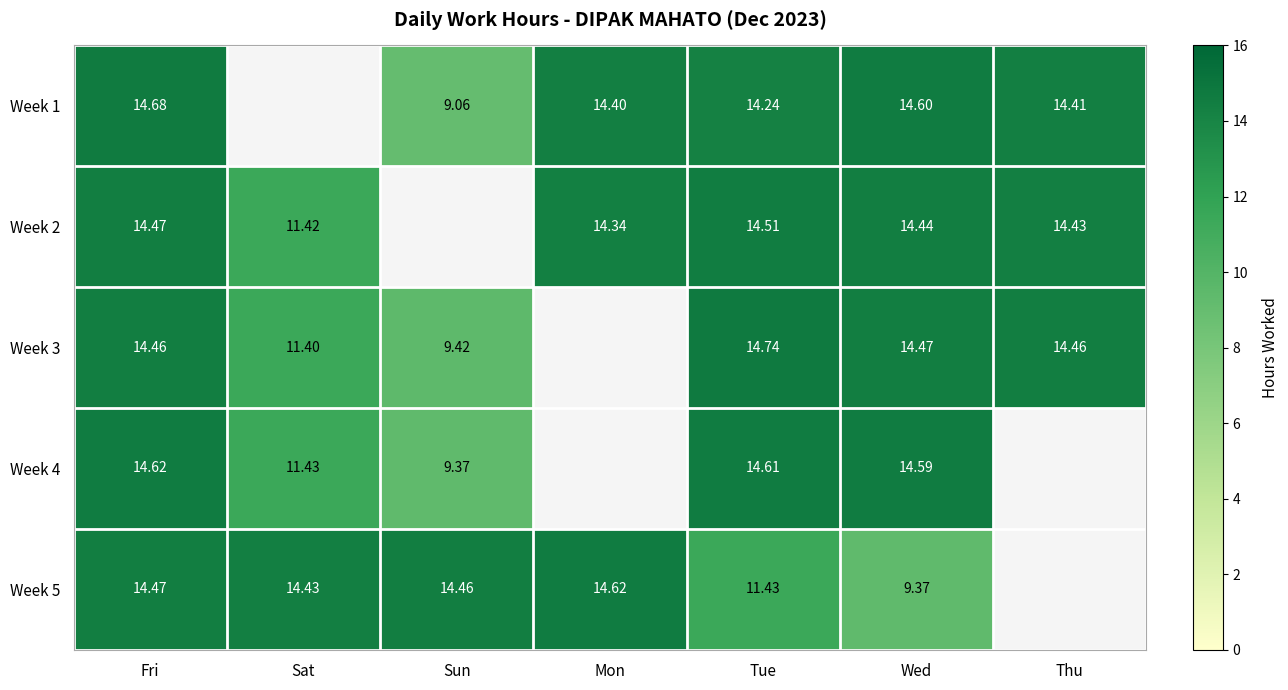

True or false: Week 3 has a value of 16.6 at Sun.

False